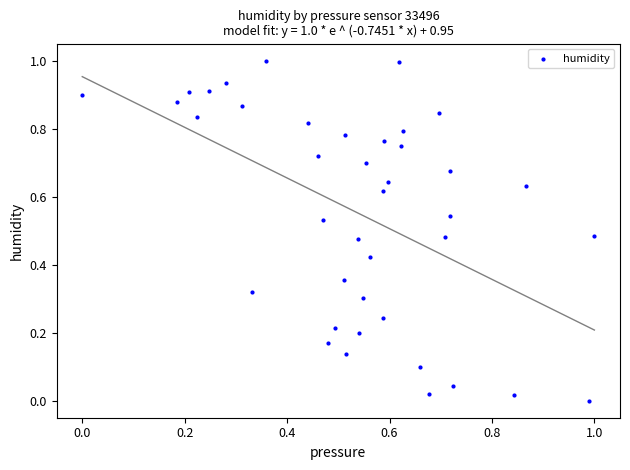

What is the range of X values (max minus min)?

1.0